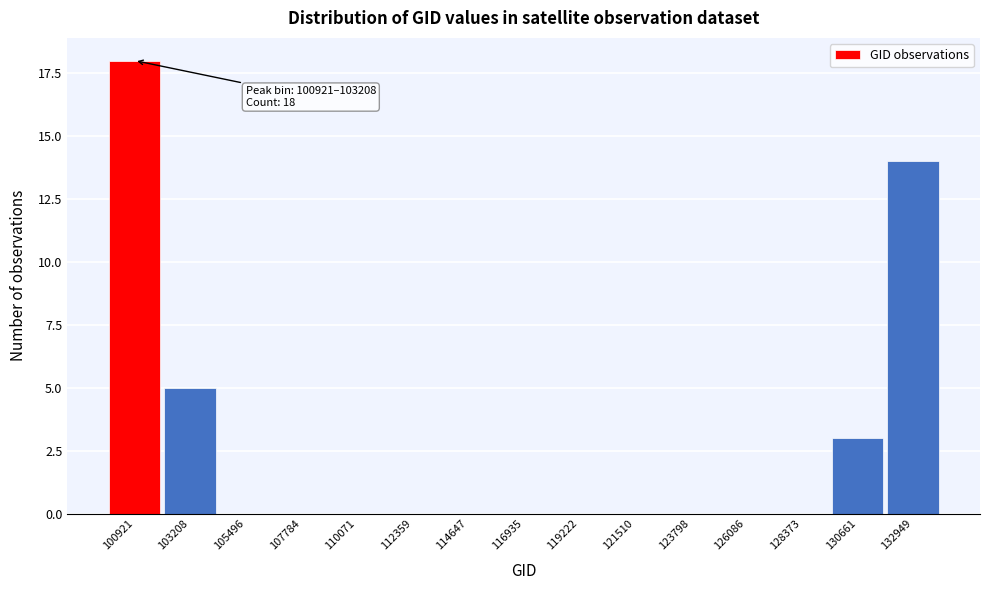

Reading left to right, transcribe all the data shown in this chart.

100921=18	103208=5	105496=0	107784=0	110071=0	112359=0	114647=0	116935=0	119222=0	121510=0	123798=0	126086=0	128373=0	130661=3	132949=14